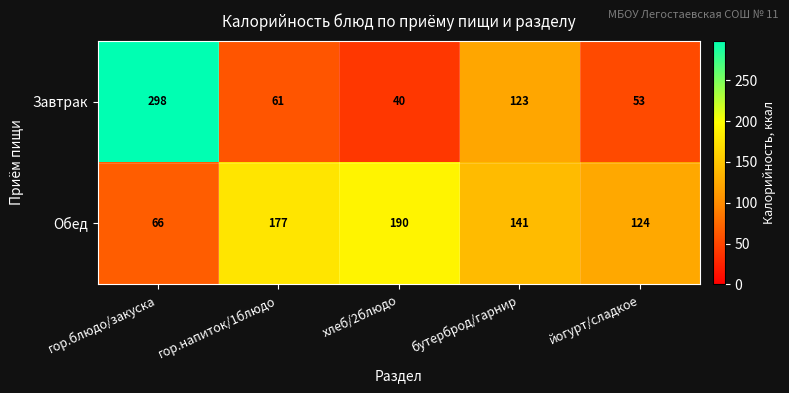

What is the greatest value displayed?

298